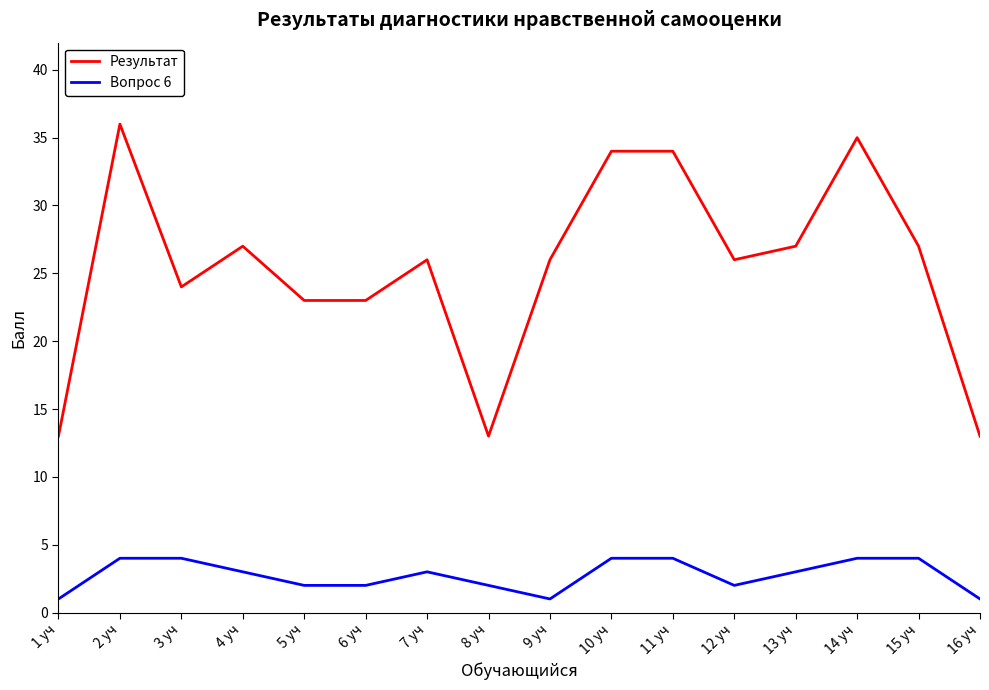

How many Вопрос 6 values are between 2 and 4?

13